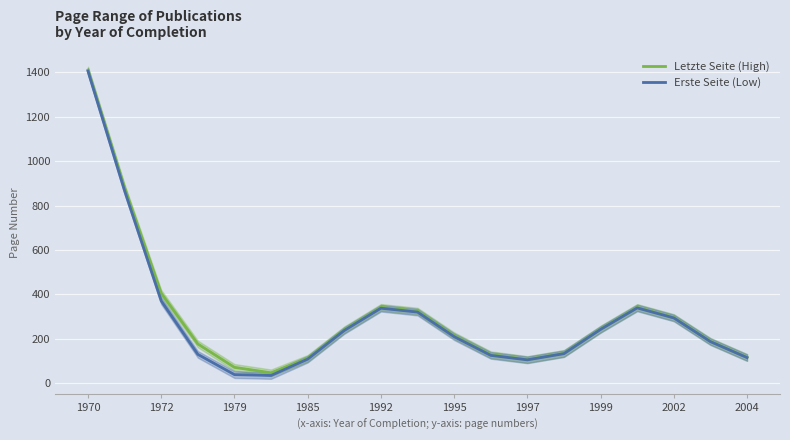

Is it true that Letzte Seite (High) equals 1410.6 at 1970?

True